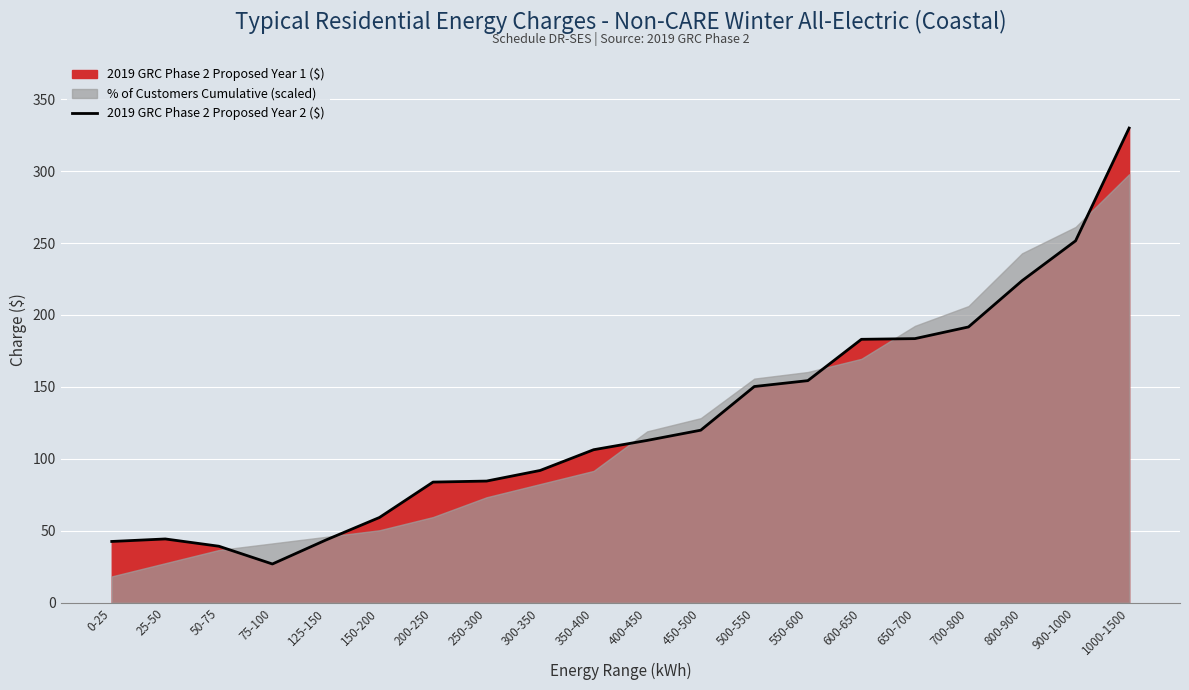

Where does the data first go above 112?

400-450